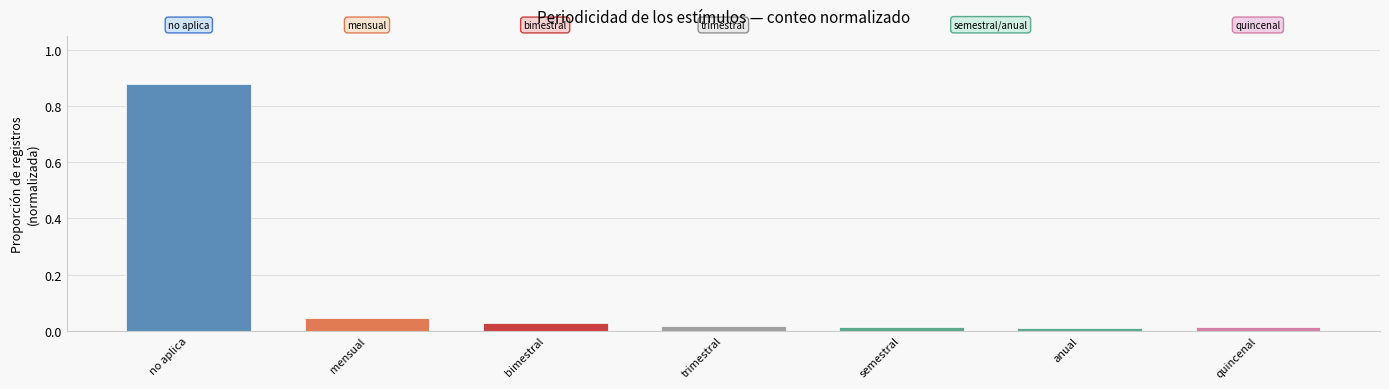

What is the label of the 5th bar from the left?

semestral